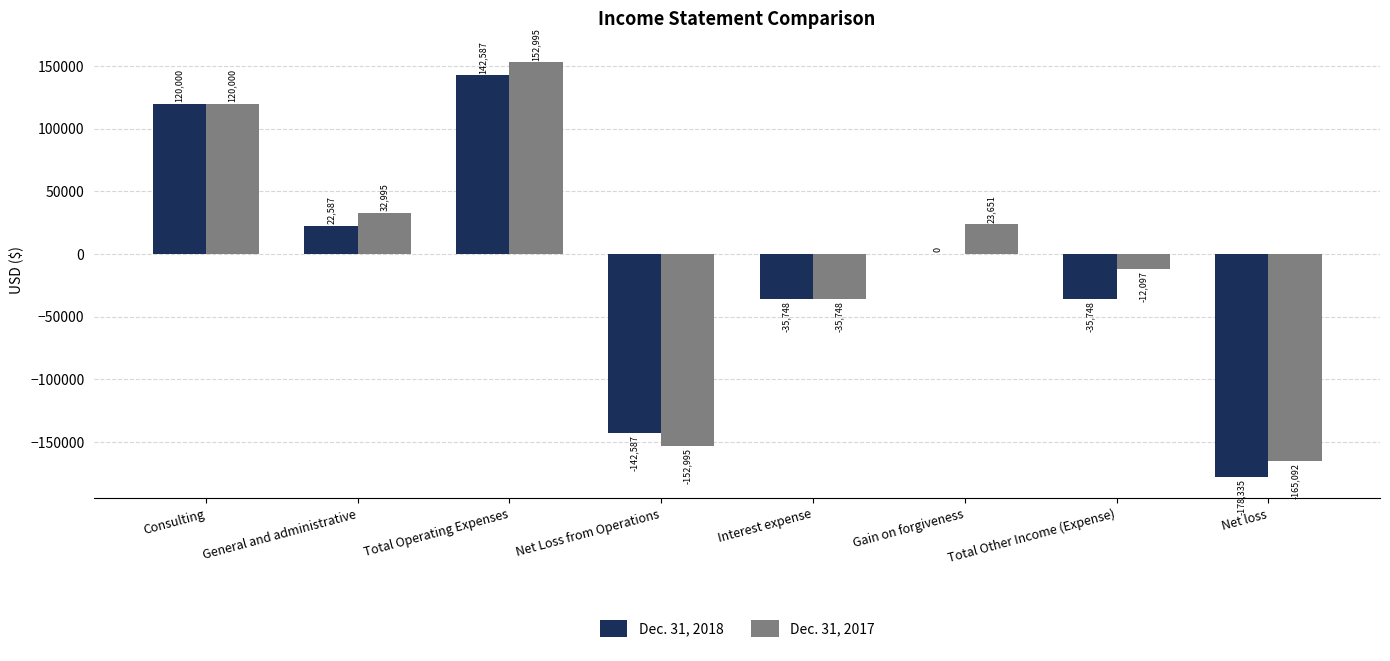

Between Interest expense and Net loss, which series saw the biggest shift?

Dec. 31, 2018